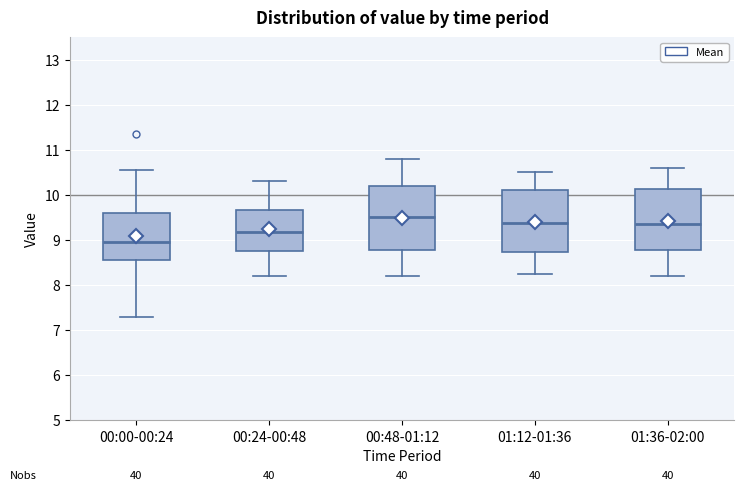

Reading left to right, read every box against the y-axis: the position of its median line, the range the box covers, and the ends of its whiskers. The values are not printed on the chart, so give them approximately, as read against the axis.

00:00-00:24: median 9.0, box 8.6 to 9.6, whiskers 7.3 to 10.6
00:24-00:48: median 9.2, box 8.8 to 9.7, whiskers 8.2 to 10.3
00:48-01:12: median 9.5, box 8.8 to 10.2, whiskers 8.2 to 10.8
01:12-01:36: median 9.4, box 8.7 to 10.1, whiskers 8.3 to 10.5
01:36-02:00: median 9.4, box 8.8 to 10.1, whiskers 8.2 to 10.6